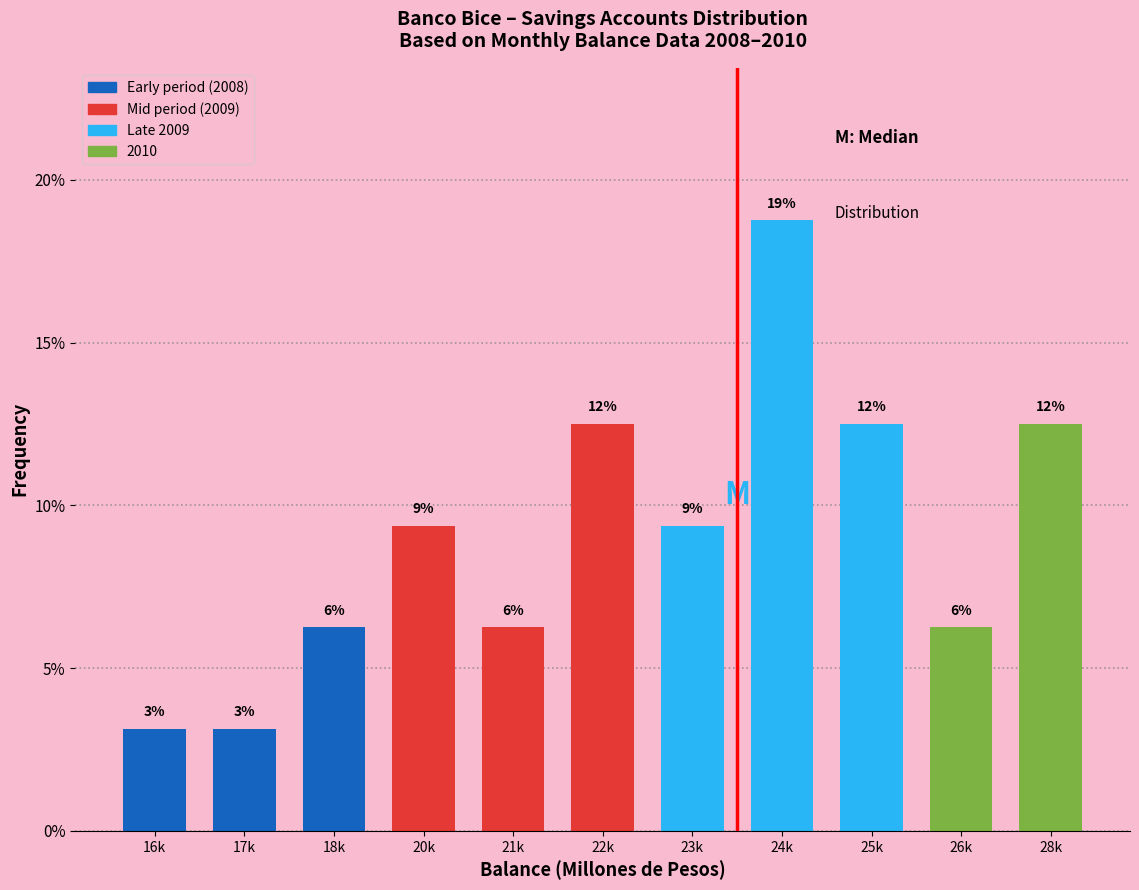

How many bars are there in total?

11